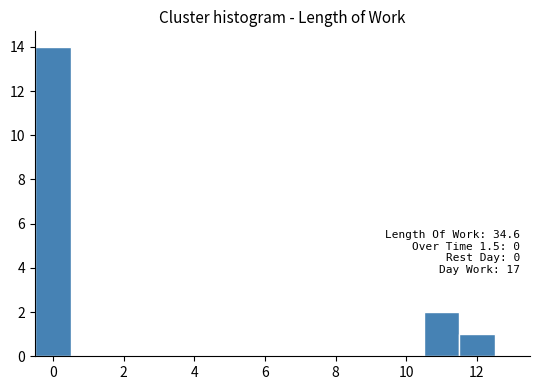

Over which range of the x-axis is the bar tallest?

-0.5 to 0.5